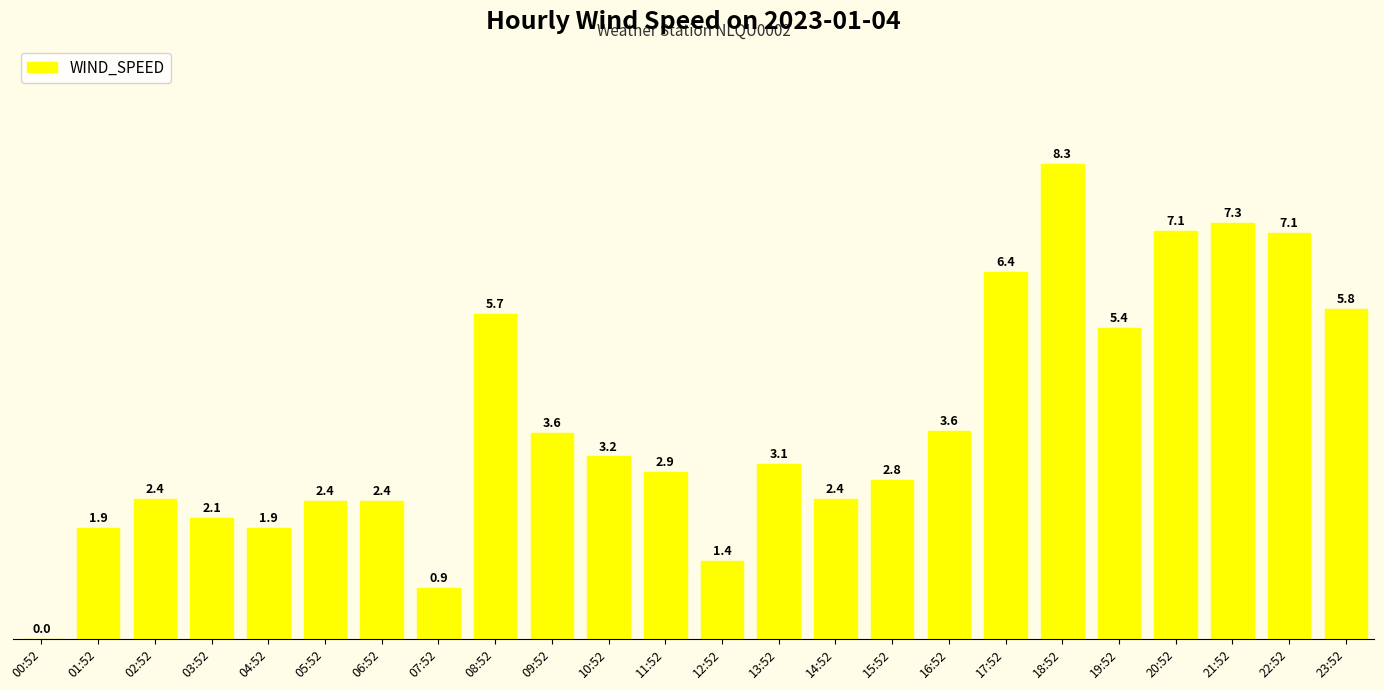

How many categories are shown in the chart?

24